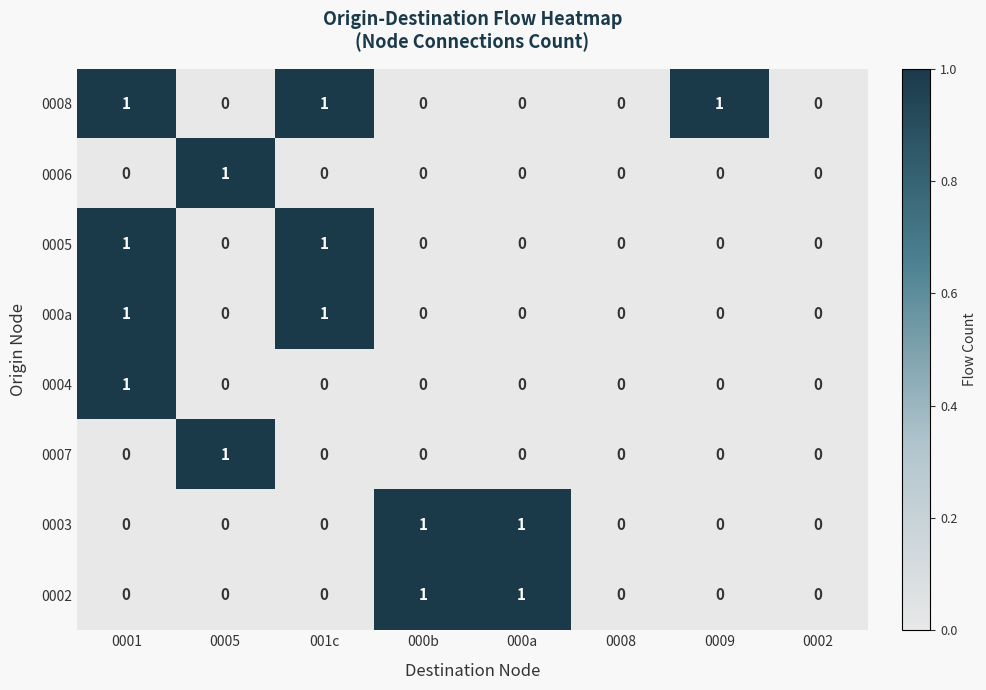

Is it true that 0006 equals 0 at 0002?

True